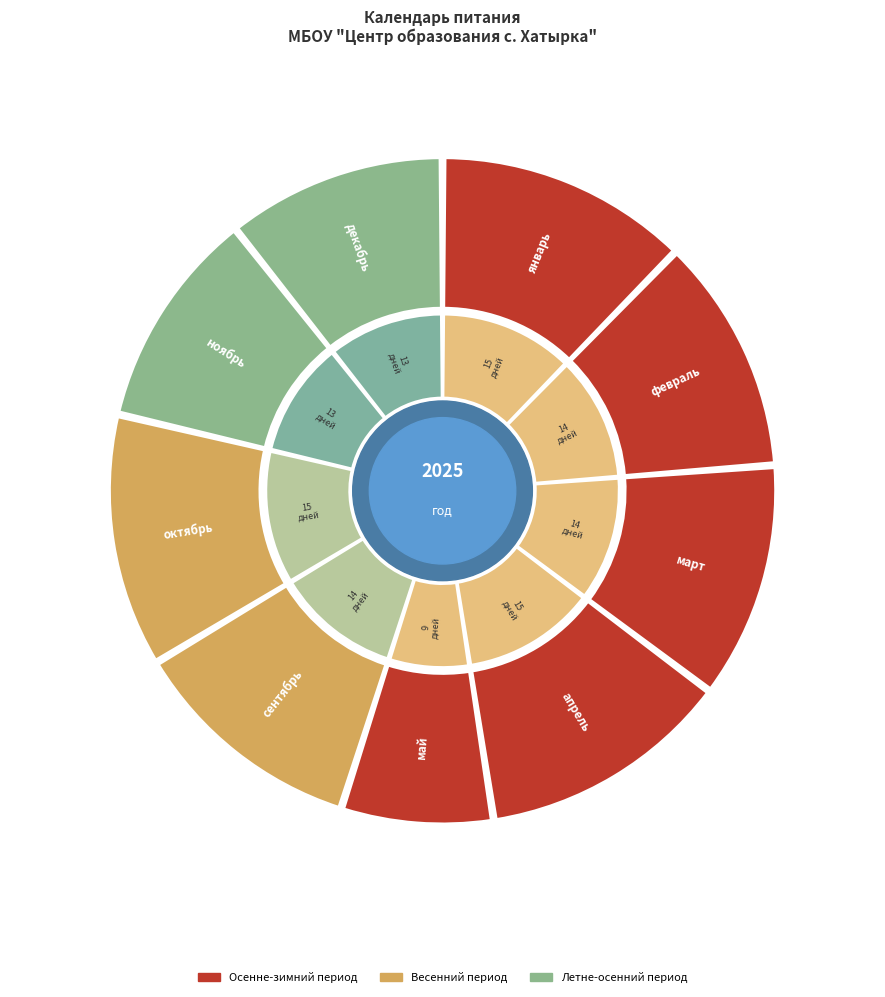

Does апрель account for over 50% of the chart?

No